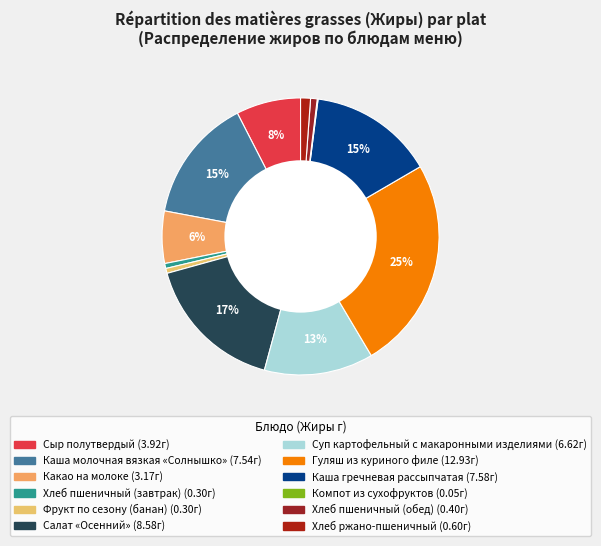

Is there any slice that represents more than half of the pie?

No